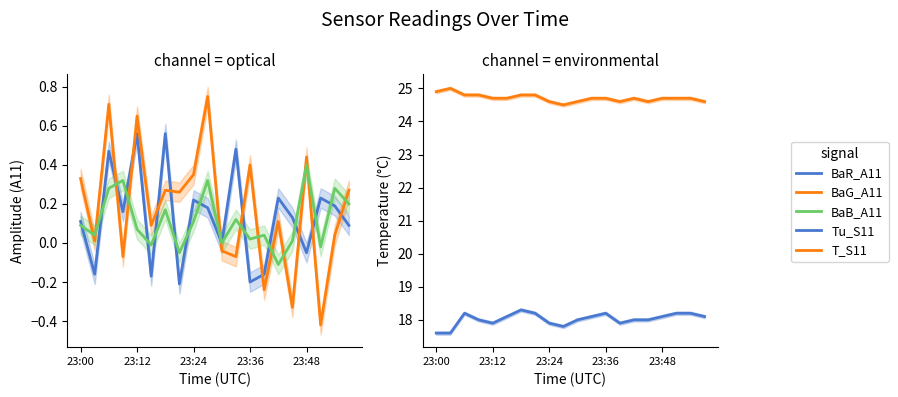

Which series has the widest spread of values?

BaG_A11